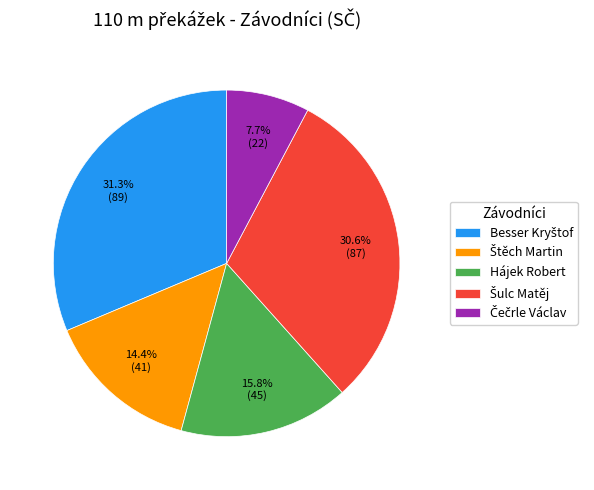

Does any single category account for the majority?

No